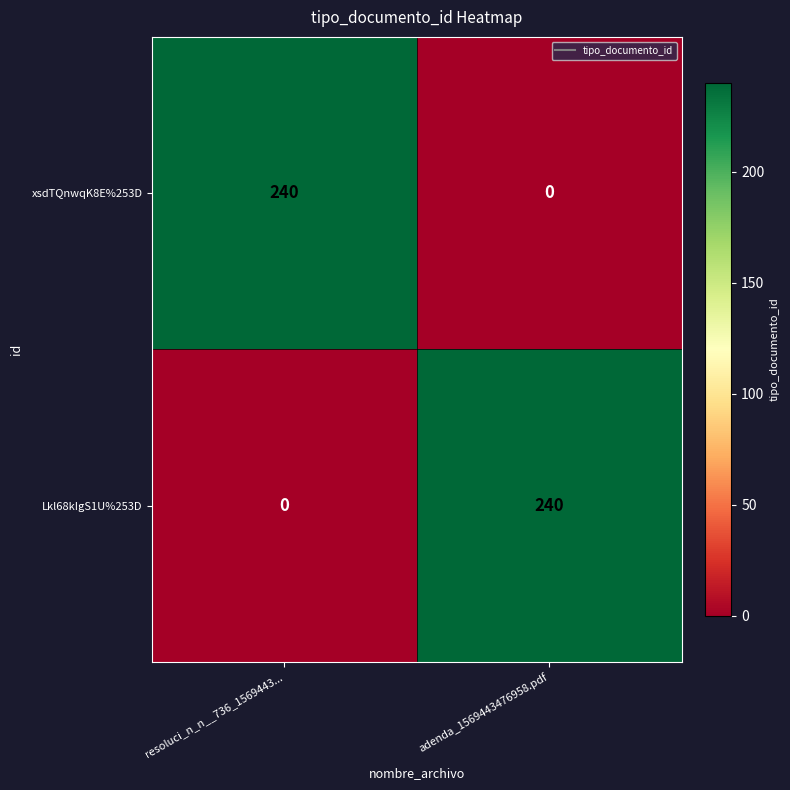

Is the value of xsdTQnwqK8E%253D at adenda_1569443476958.pdf greater than the value of Lkl68kIgS1U%253D at adenda_1569443476958.pdf?

No